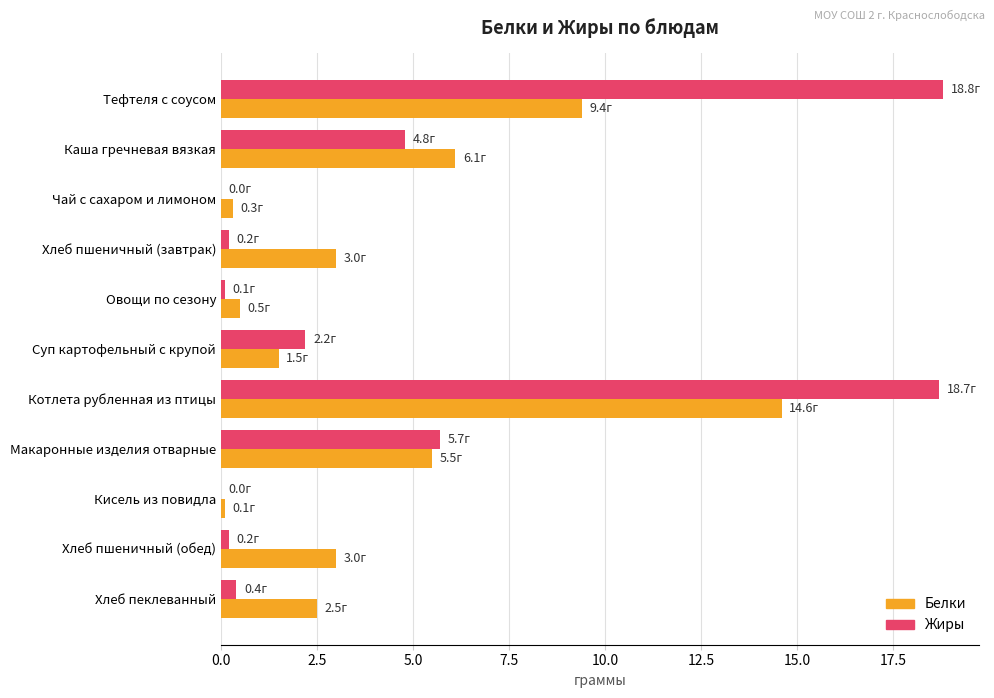

True or false: Жиры has a value of -12.0 at Кисель из повидла.

False